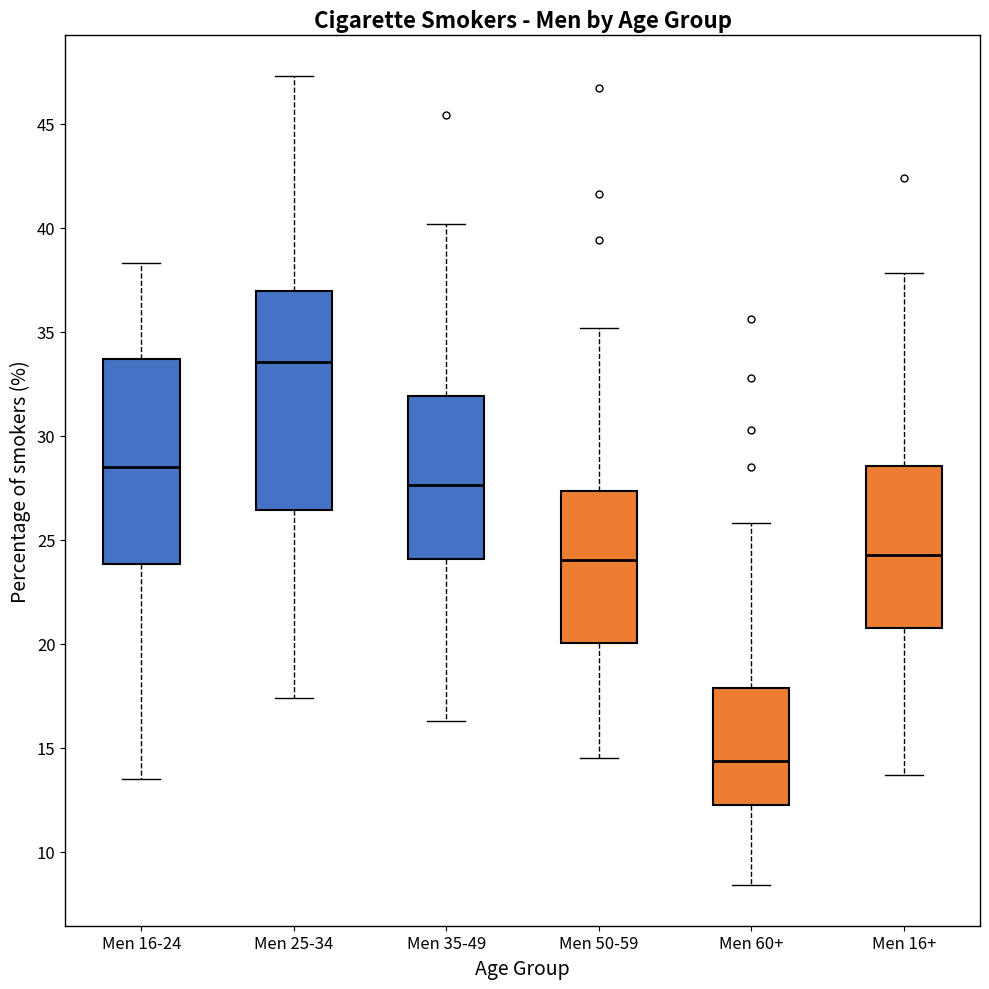

Which box's median line is the highest?

Men 25-34